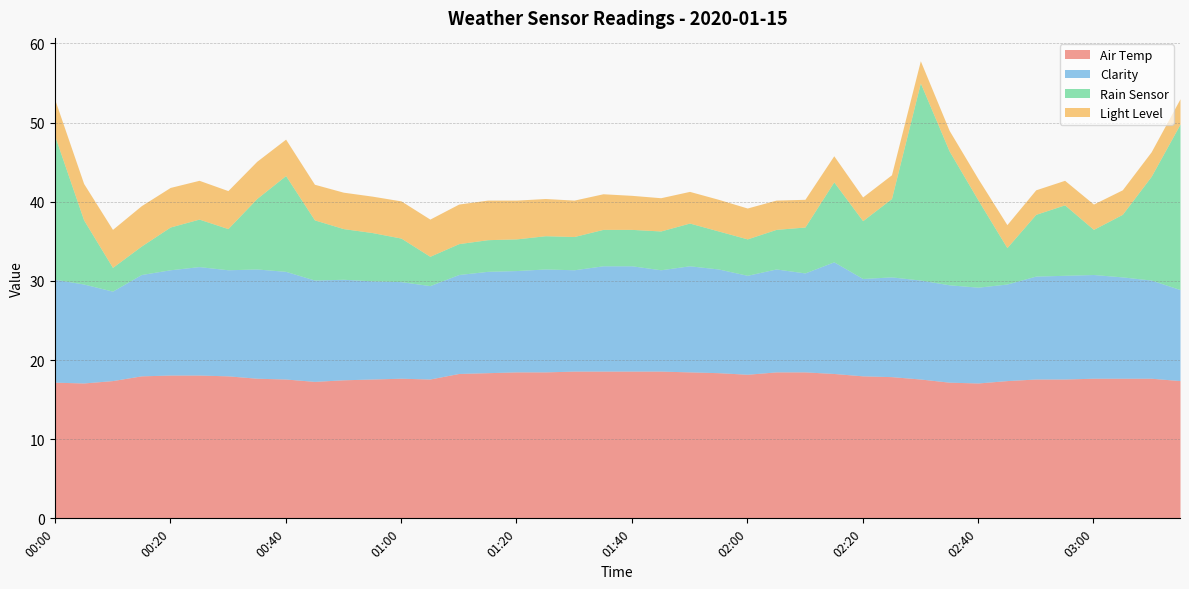

Count the number of data series in this chart.

4